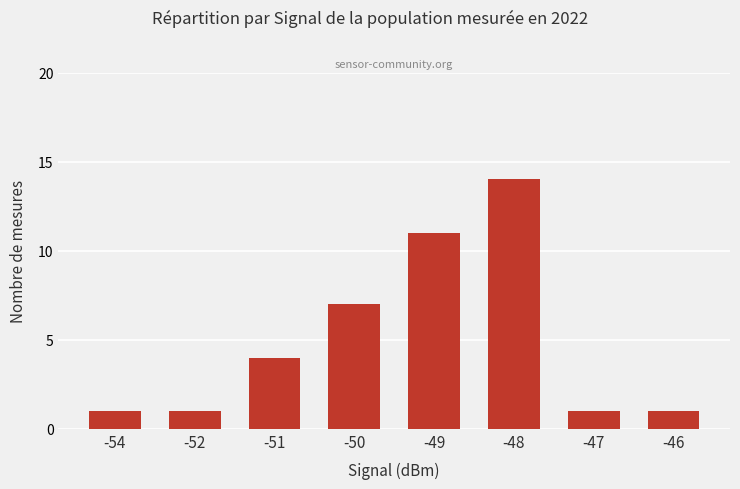

What is the difference between the second highest and second lowest values?

10